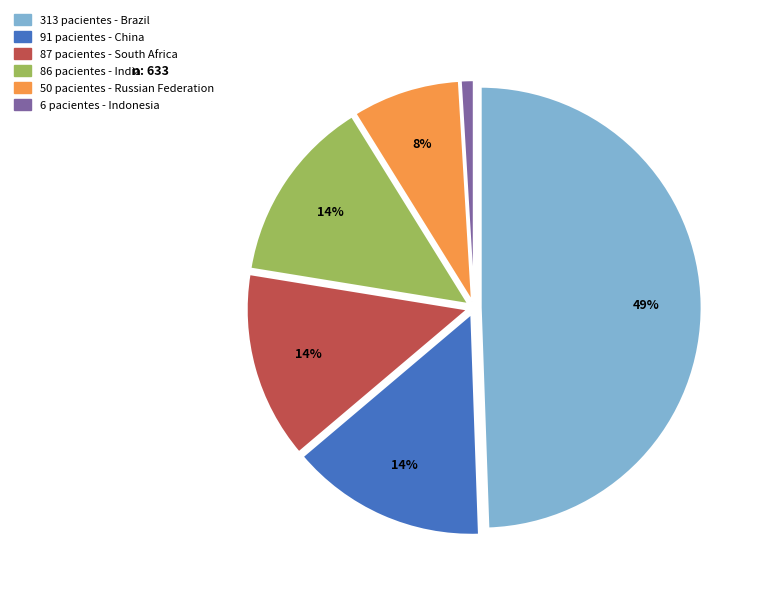

Does any single category account for the majority?

No